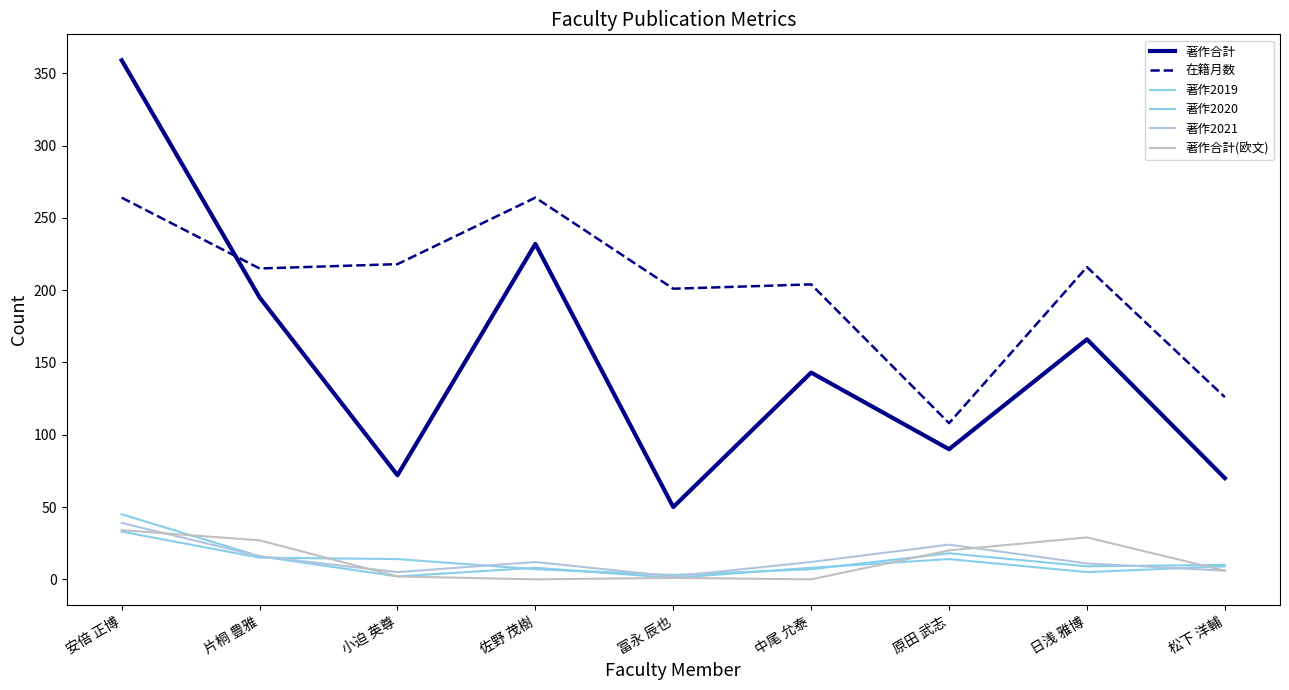

Reading right to left, transcribe all the data shown in this chart.

著作合計: 松下 洋輔=70	日浅 雅博=166	原田 武志=90	中尾 允泰=143	冨永 辰也=50	佐野 茂樹=232	小迫 英尊=72	片桐 豊雅=195	安倍 正博=359
在籍月数: 松下 洋輔=126	日浅 雅博=216	原田 武志=108	中尾 允泰=204	冨永 辰也=201	佐野 茂樹=264	小迫 英尊=218	片桐 豊雅=215	安倍 正博=264
著作2019: 松下 洋輔=10	日浅 雅博=9	原田 武志=18	中尾 允泰=7	冨永 辰也=3	佐野 茂樹=7	小迫 英尊=14	片桐 豊雅=15	安倍 正博=33
著作2020: 松下 洋輔=9	日浅 雅博=5	原田 武志=14	中尾 允泰=8	冨永 辰也=1	佐野 茂樹=8	小迫 英尊=2	片桐 豊雅=16	安倍 正博=45
著作2021: 松下 洋輔=6	日浅 雅博=11	原田 武志=24	中尾 允泰=12	冨永 辰也=2	佐野 茂樹=12	小迫 英尊=5	片桐 豊雅=16	安倍 正博=39
著作合計(欧文): 松下 洋輔=6	日浅 雅博=29	原田 武志=20	中尾 允泰=0	冨永 辰也=1	佐野 茂樹=0	小迫 英尊=2	片桐 豊雅=27	安倍 正博=34